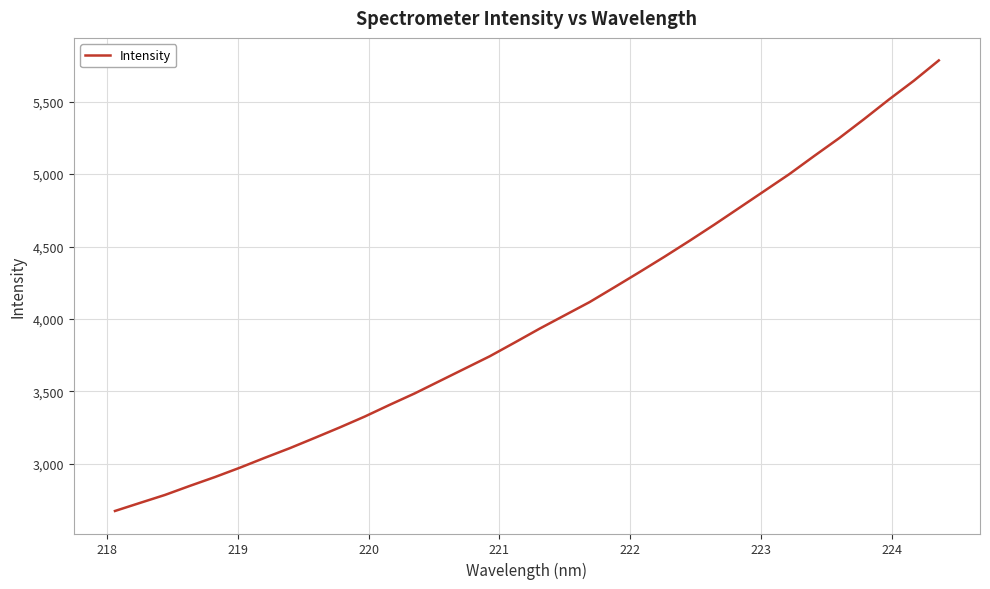

What is the minimum value shown in the chart?

2673.9